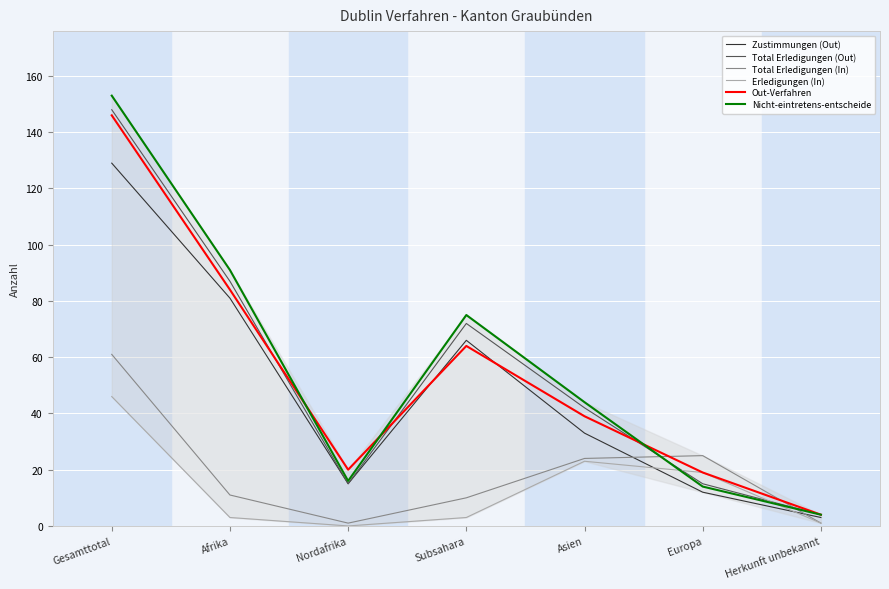

What is the difference between the maximum and minimum values in the Nicht-eintretens-entscheide series?

149